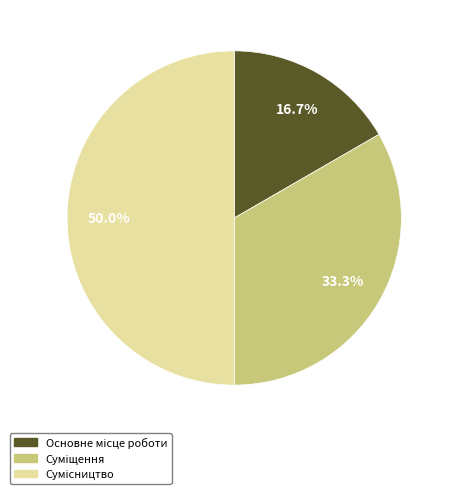

What percentage do Основне місце роботи and Сумісництво together represent?

66.7%